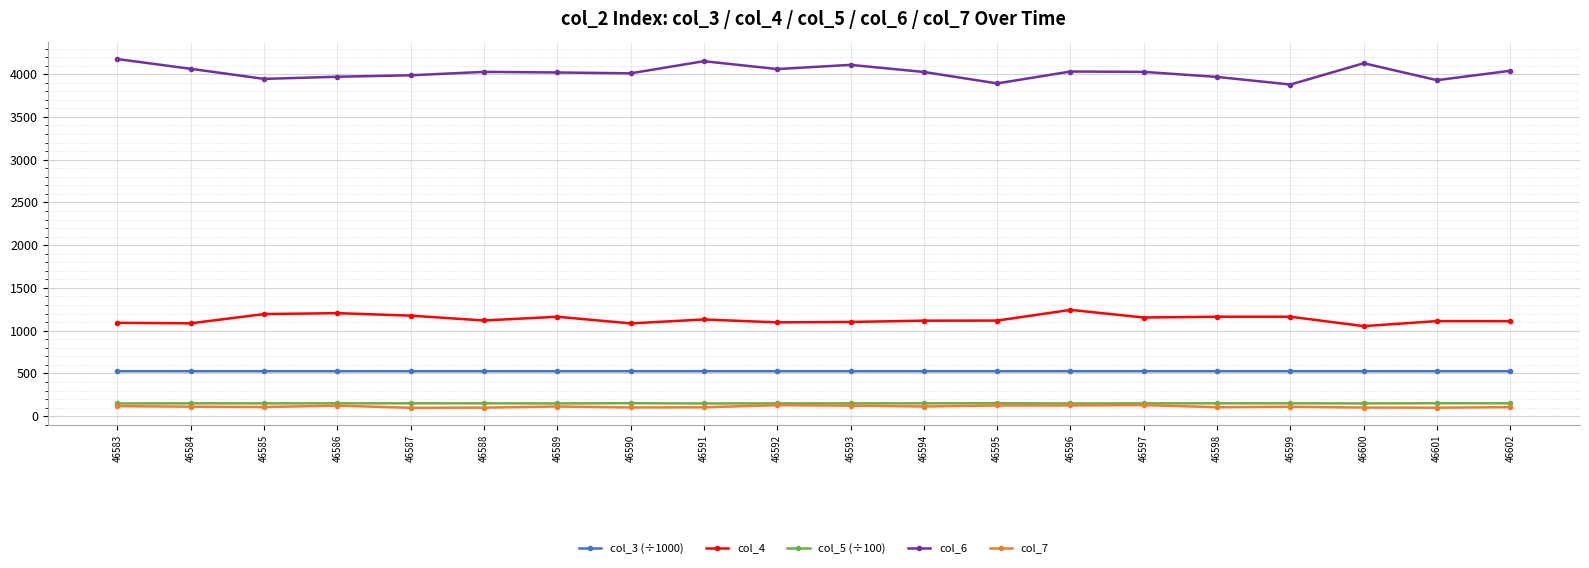

What is the spread (max minus min) of values at 46584?

3952.0